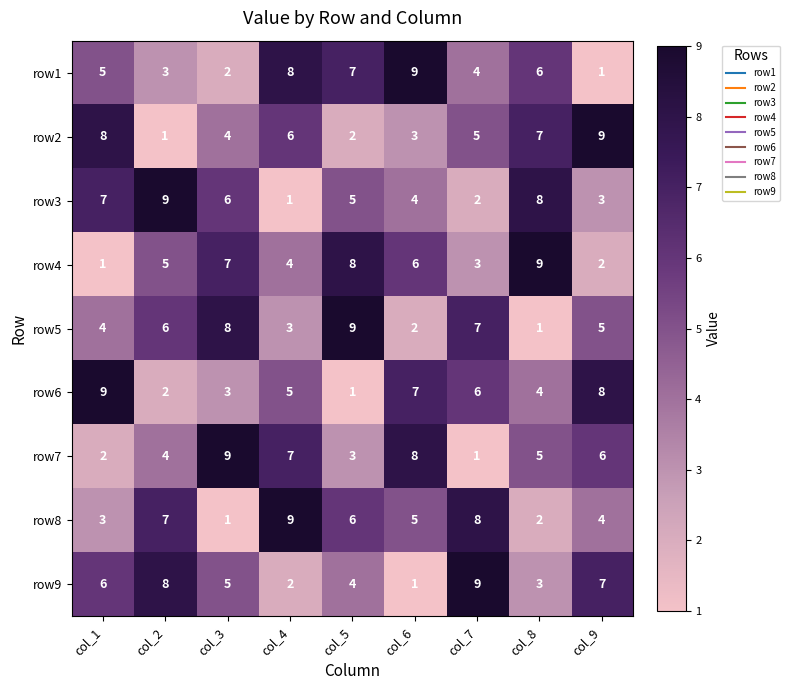

Count the number of categories in the chart.

9